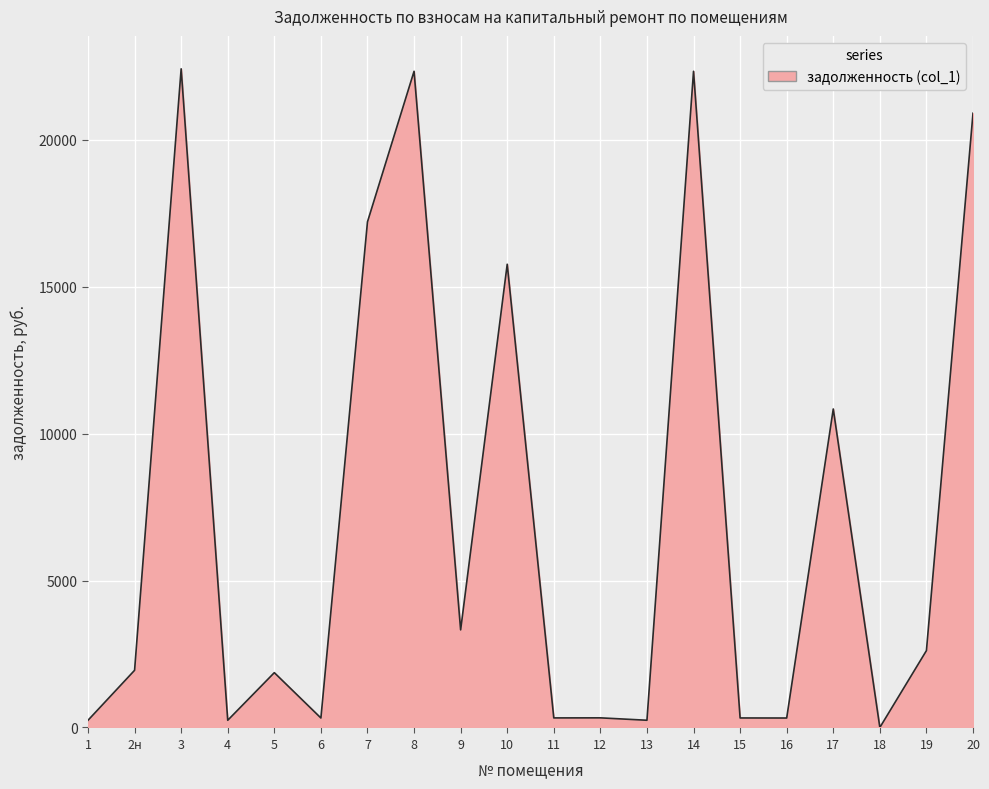

Count the number of values greater than 1946.

10